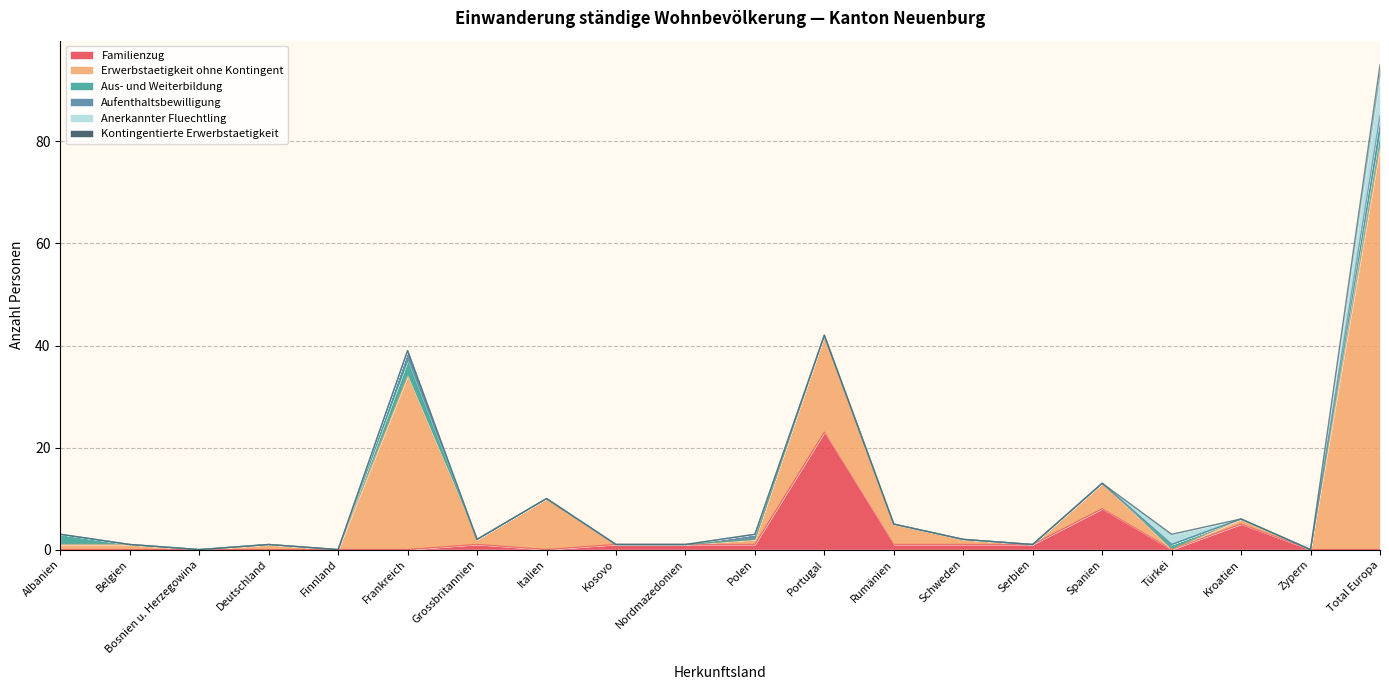

At how many categories does at least one series exceed 43?

1